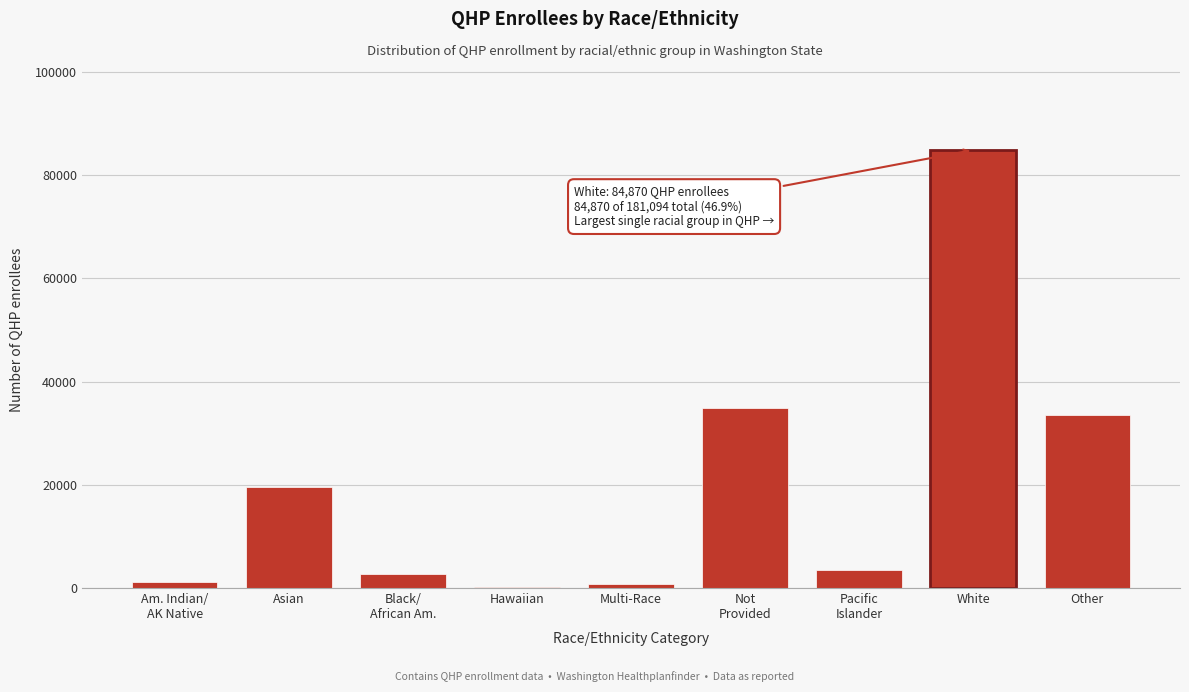

Between Asian and Multi-Race, which is larger?

Asian